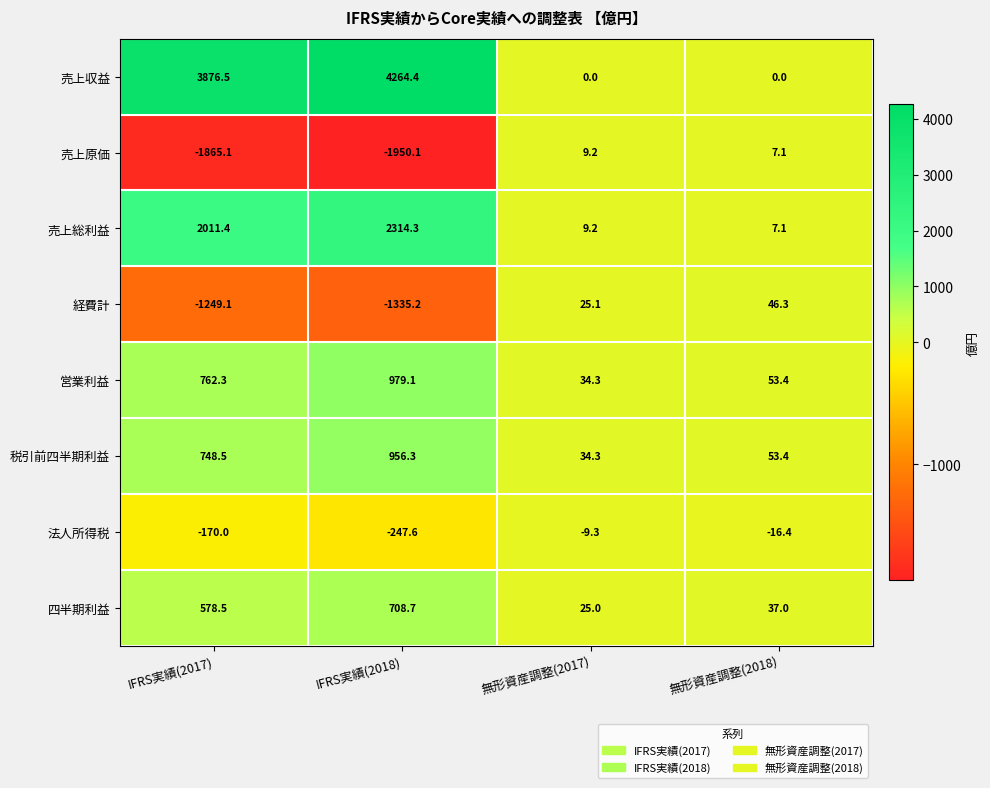

What is the minimum value shown in the chart?

-1950.1